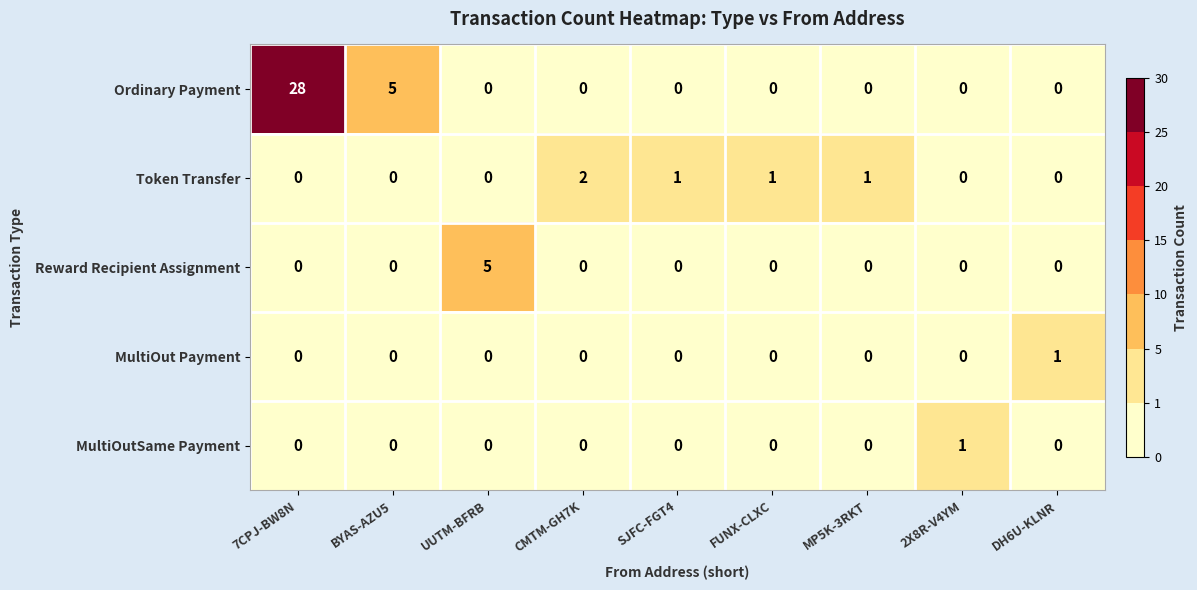

Which label corresponds to the largest value in the chart?

7CPJ-BW8N